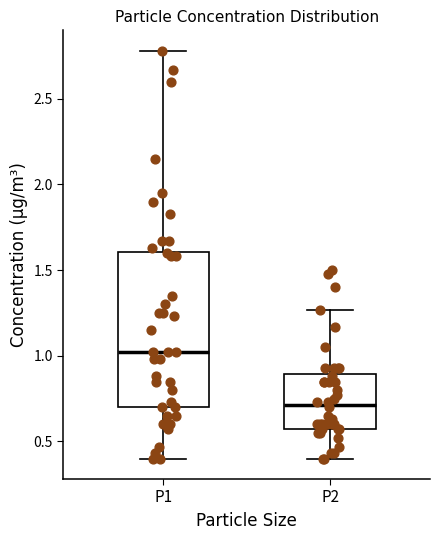

Which box is the tallest, from its lower edge to its upper edge?

P1